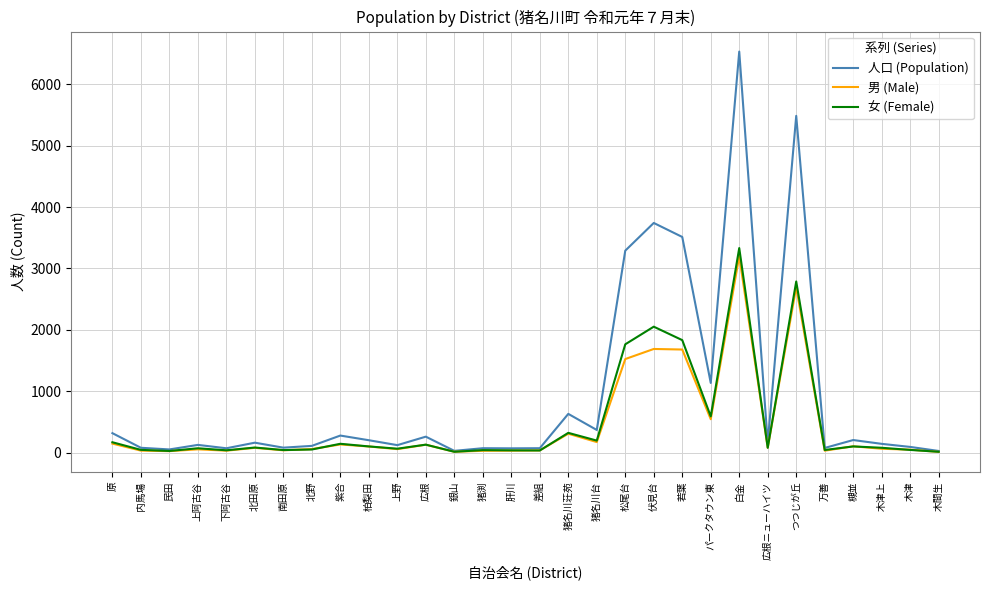

Which series has the largest total across all categories?

人口 (Population)